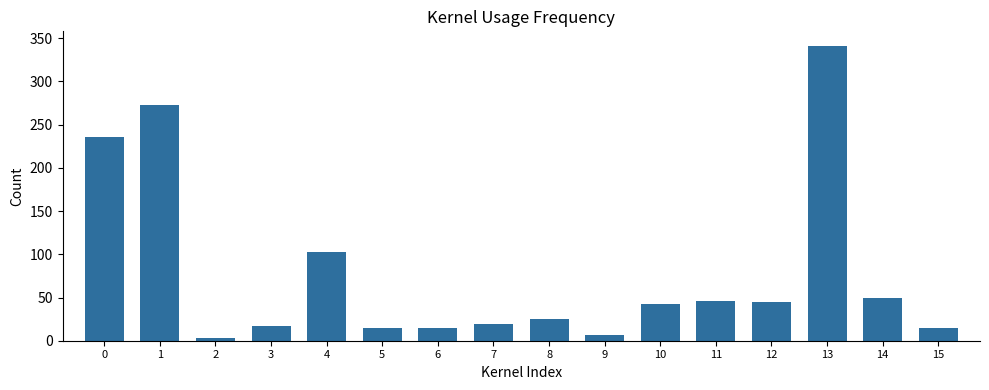

Which category has the lowest value across all series?

2